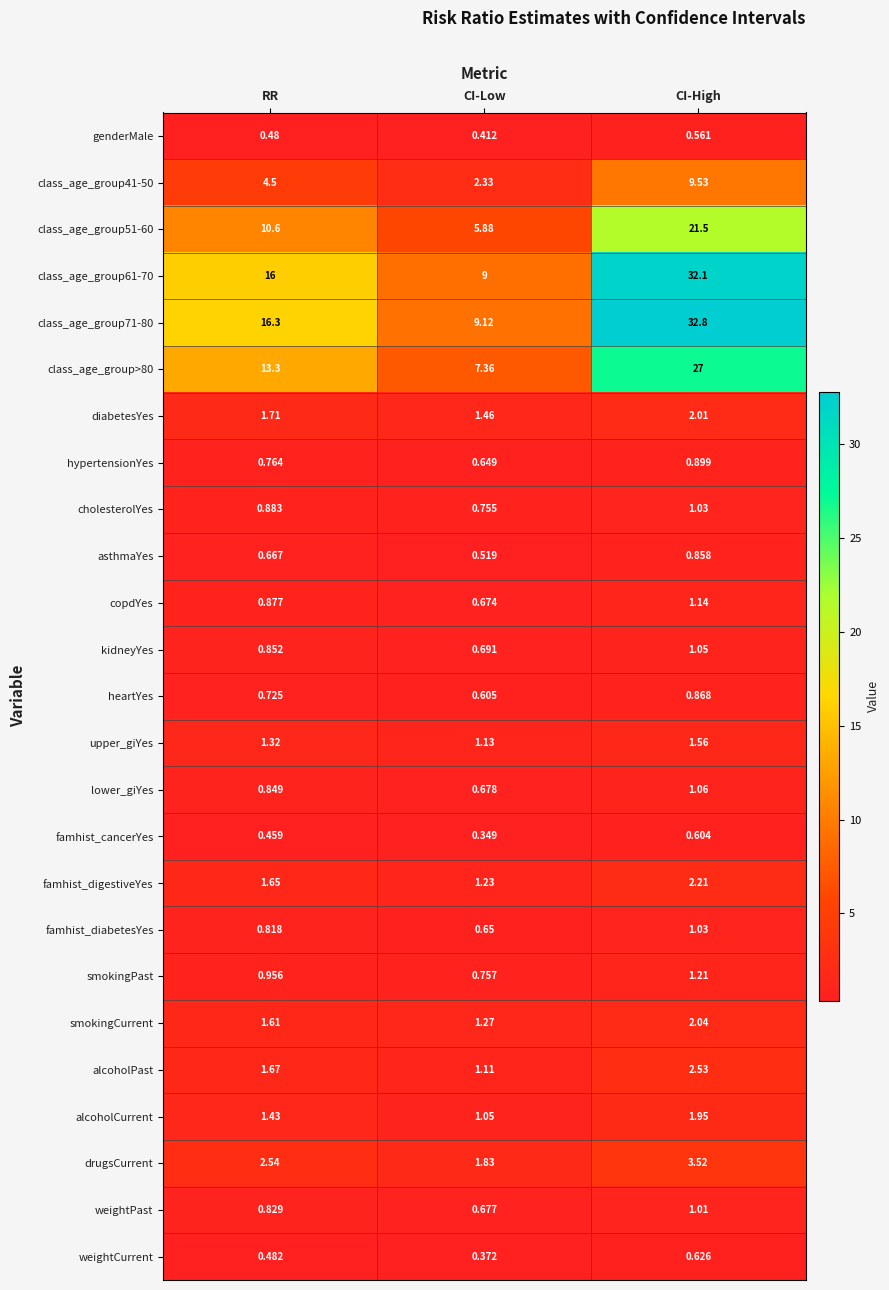

At which label is cholesterolYes closest to 0?

CI-Low